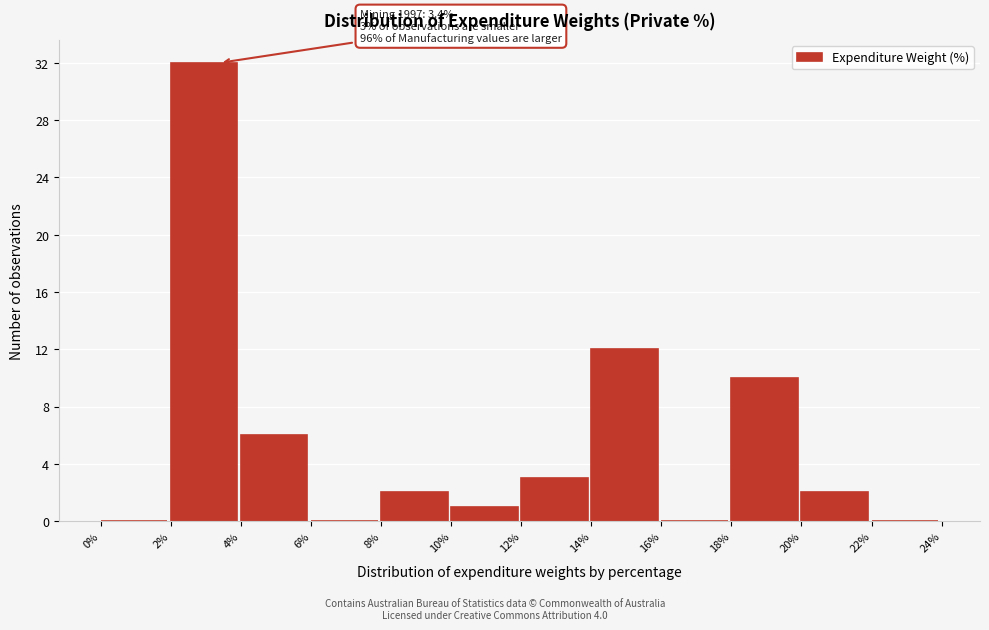

Over which range of the x-axis is the bar tallest?

2% to 4%